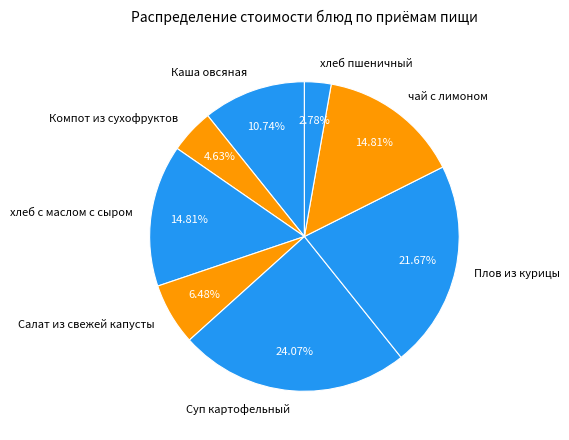

Which has a higher value, Суп картофельный or Плов из курицы?

Суп картофельный